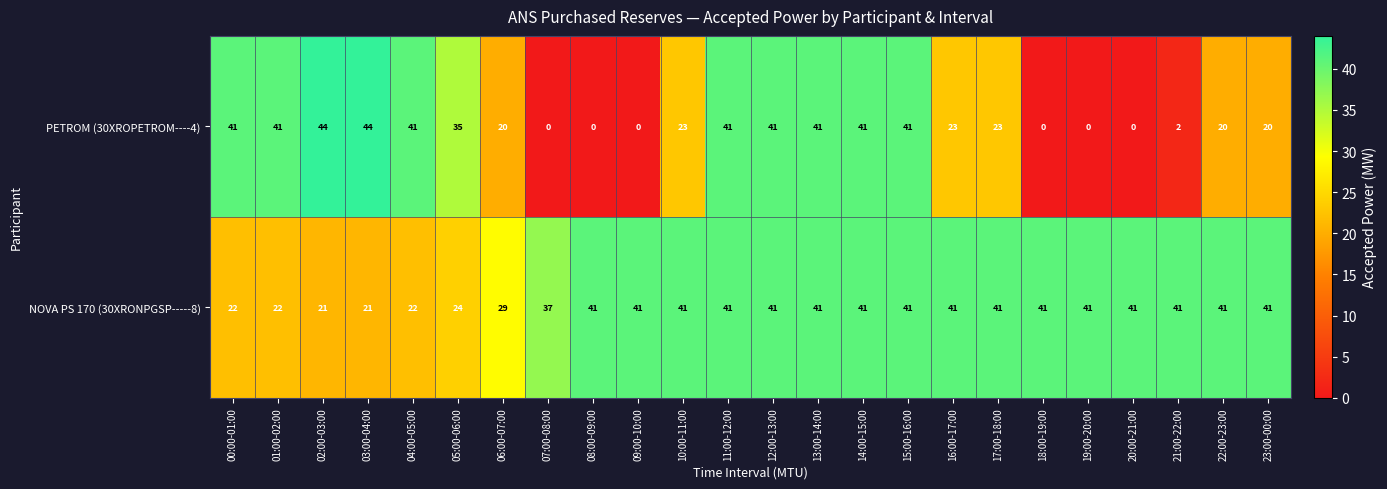

Which series changed the most between 04:00-05:00 and 19:00-20:00?

PETROM (30XROPETROM----4)